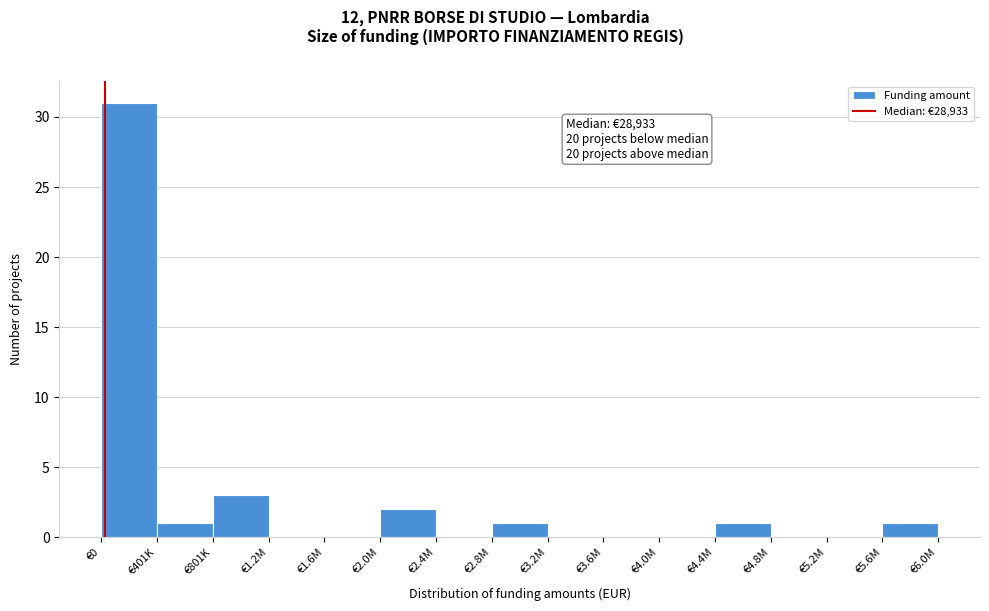

Reading right to left, list all the values displayed in this chart.

€5.6M=1	€5.2M=0	€4.8M=0	€4.4M=1	€4.0M=0	€3.6M=0	€3.2M=0	€2.8M=1	€2.4M=0	€2.0M=2	€1.6M=0	€1.2M=0	€801K=3	€401K=1	€0=31